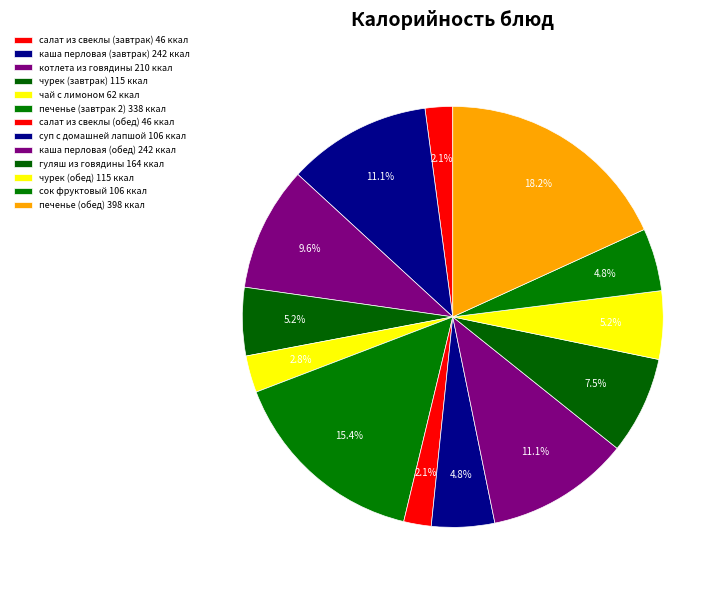

Count the number of slices in the pie.

13